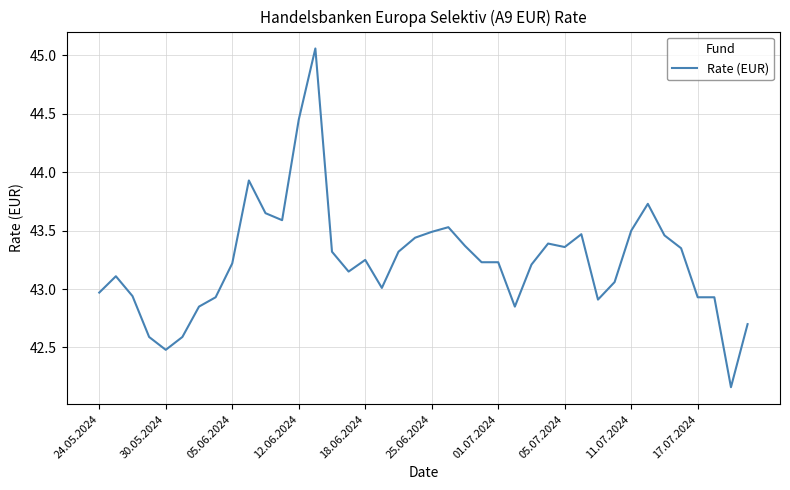

What is the difference between the maximum and minimum values?

2.9